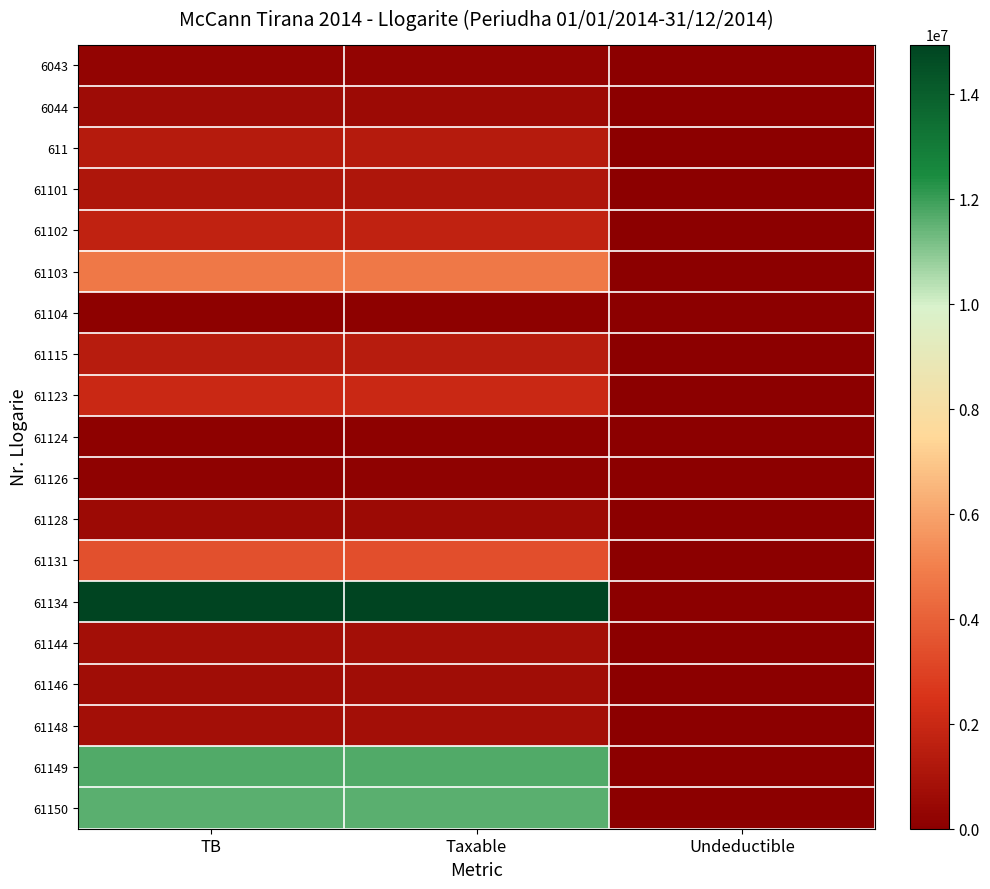

What is the difference between the highest and lowest values at Taxable?

14826046.6